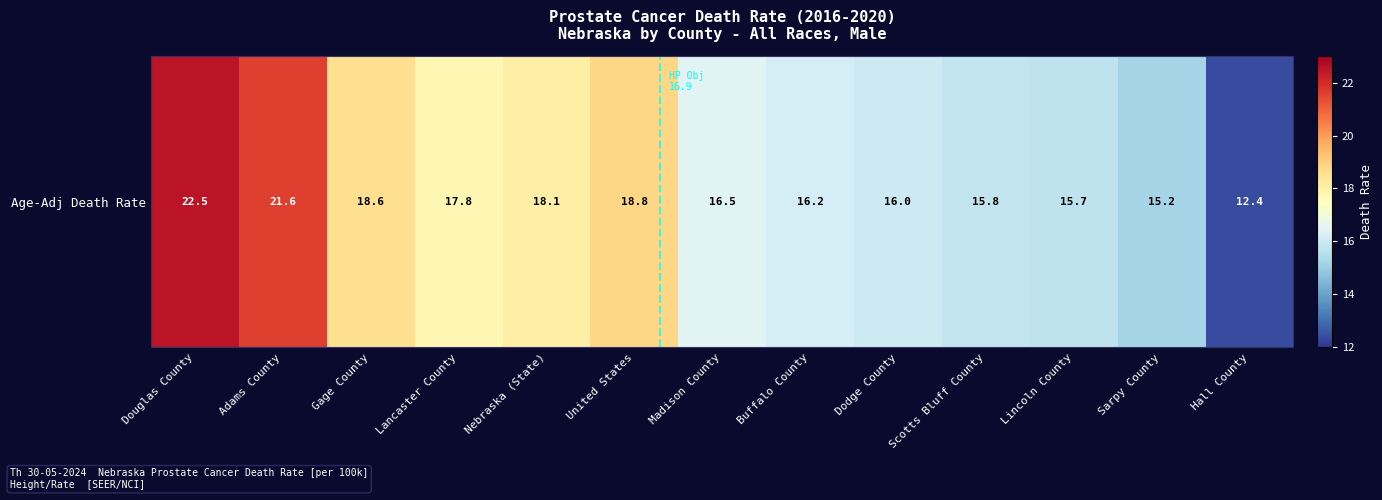

Between Adams County and Gage County, which is larger?

Adams County